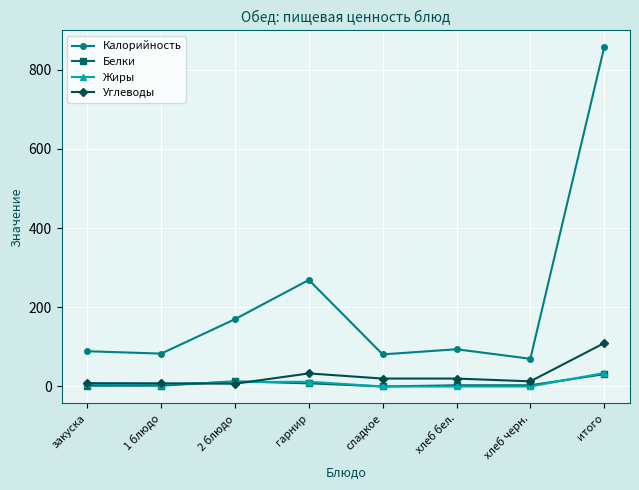

What is the label of the 6th point from the left?

хлеб бел.